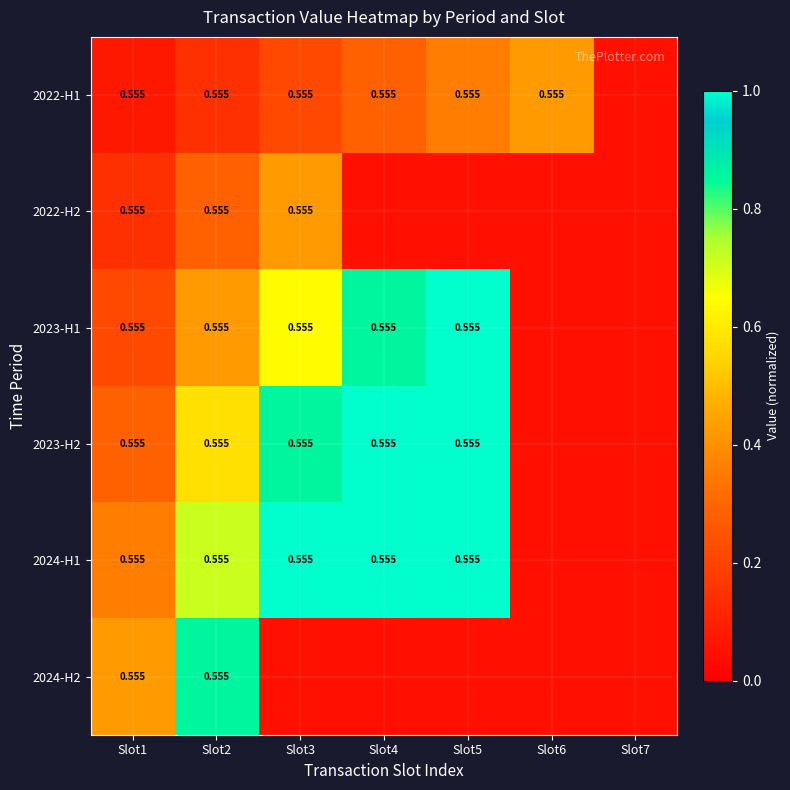

What is the total value across all series at Slot2?

3.0